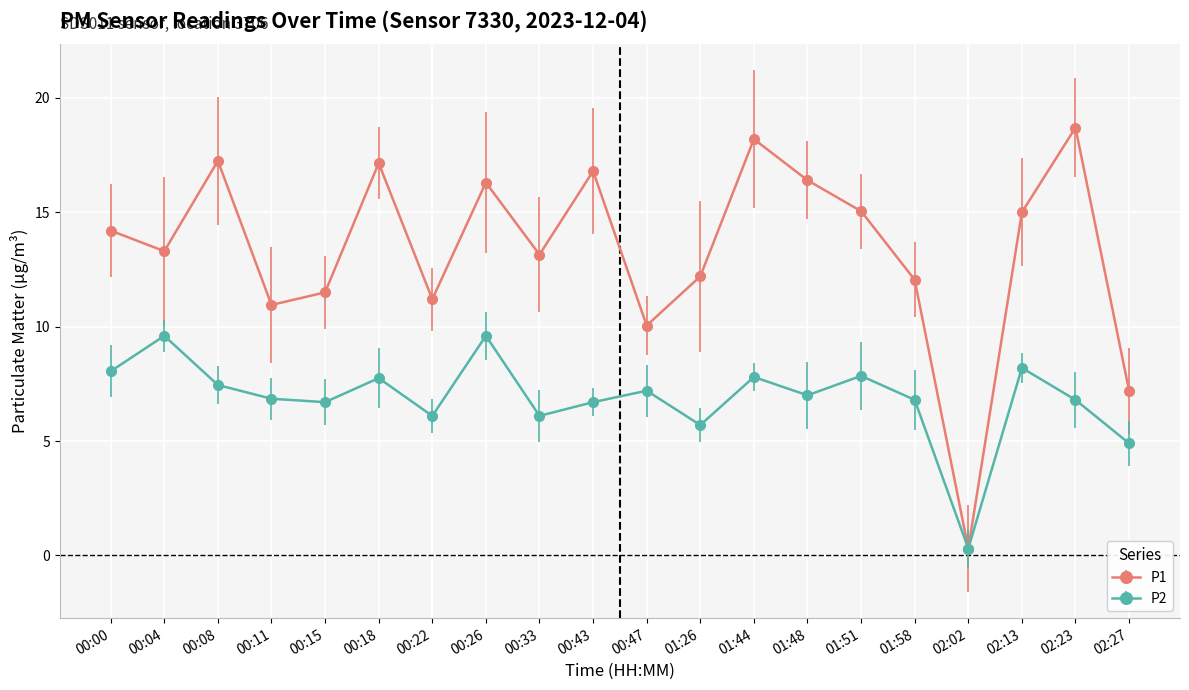

Which series has the largest total across all categories?

P1